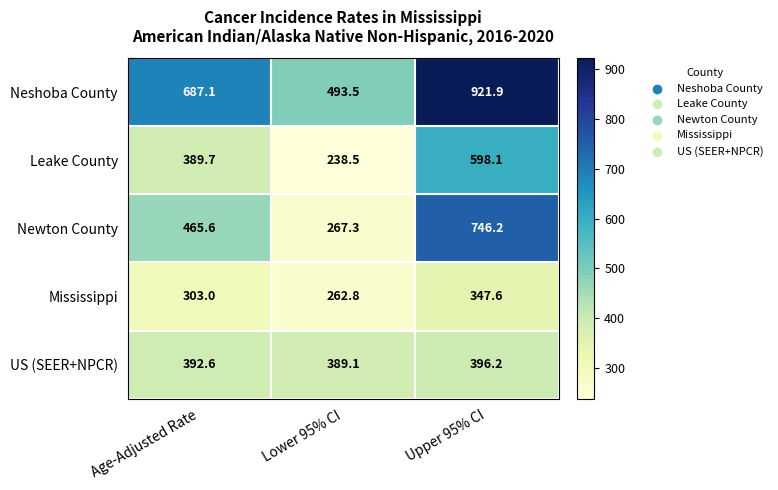

At which category does the chart reach its peak across all series?

Upper 95% CI